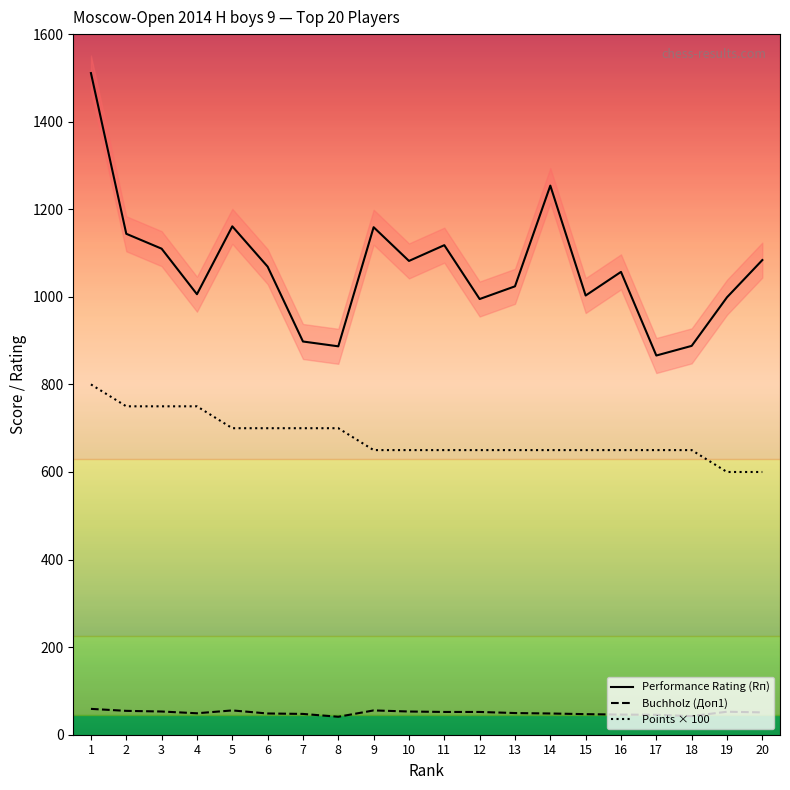

How many data points in Performance Rating (Rп) are less than 1069?

10